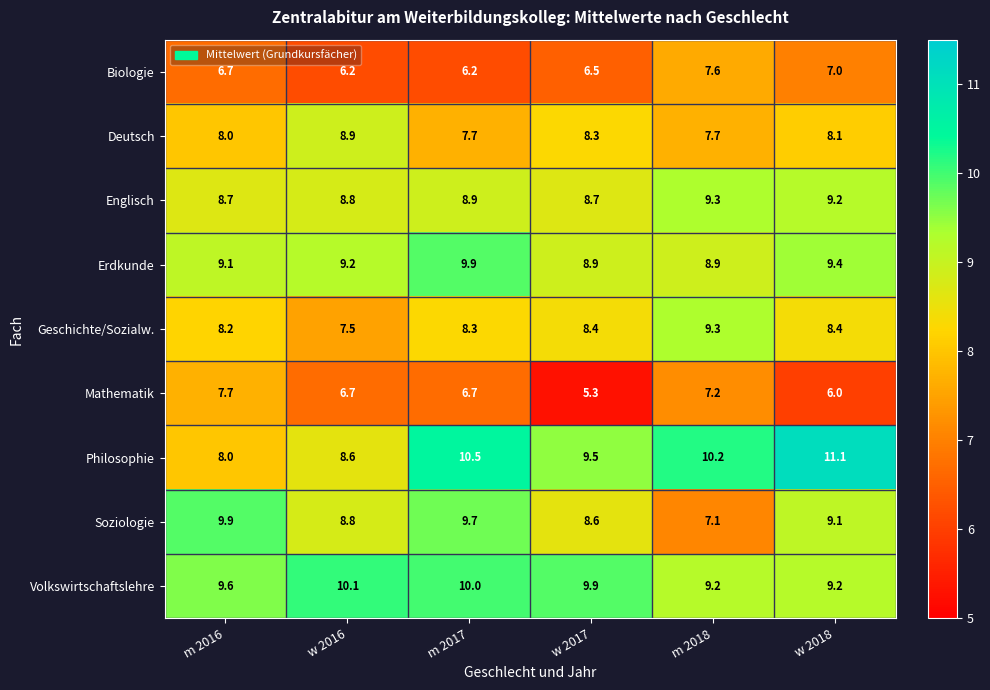

Which series has the largest total across all categories?

Volkswirtschaftslehre